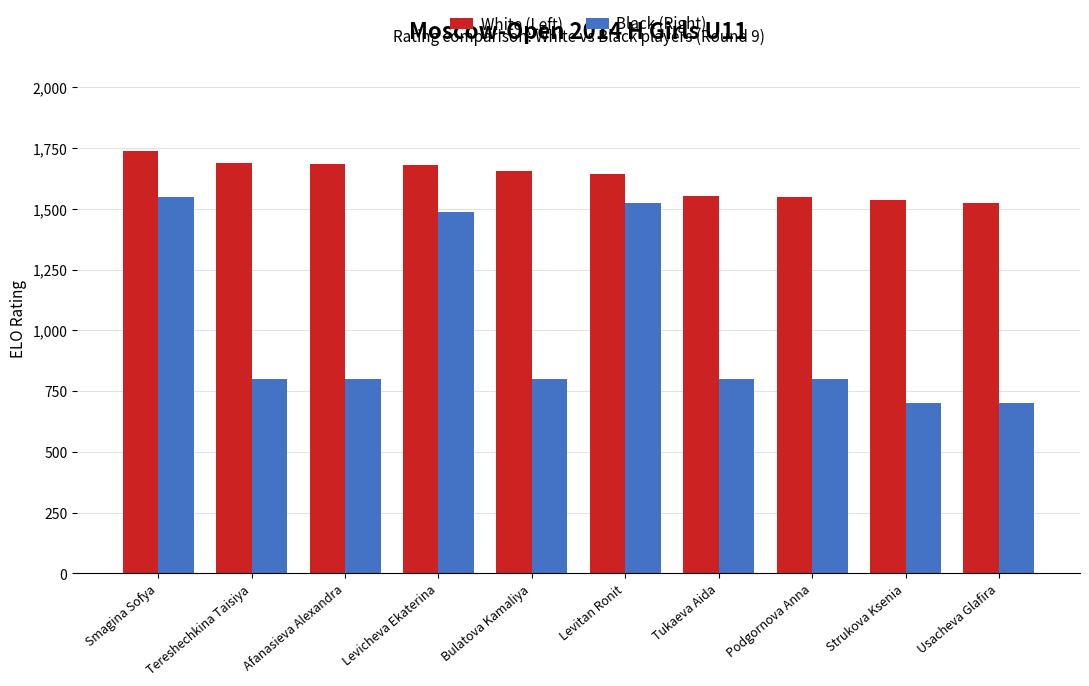

The value of Black (Right) at Strukova Ksenia is 1065. True or false?

False